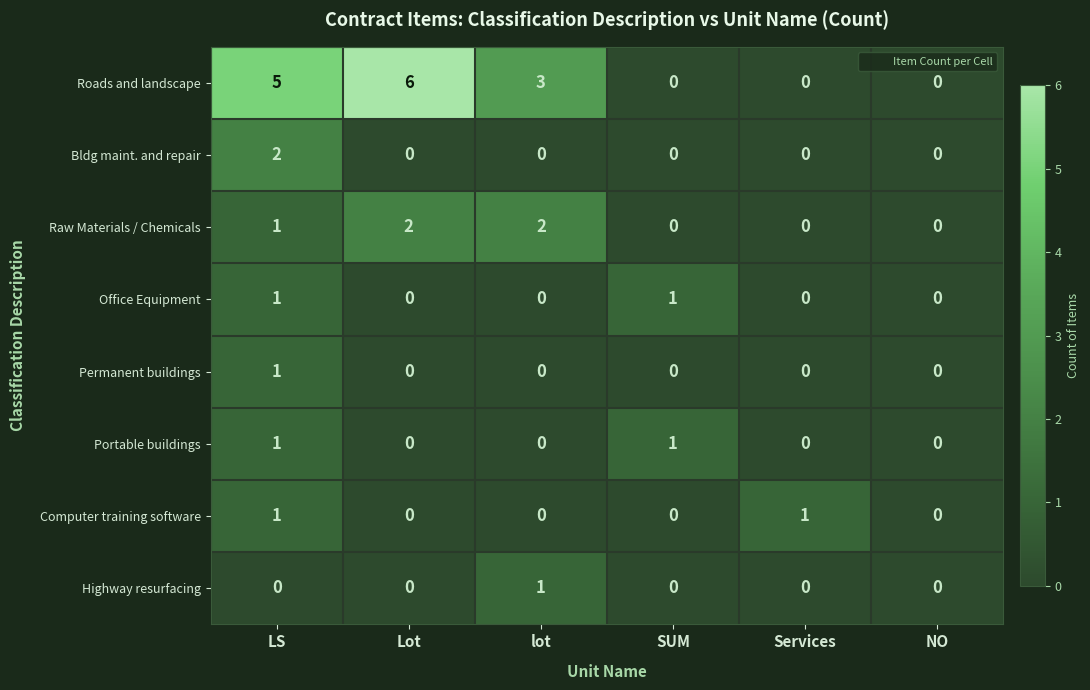

What is the greatest value displayed?

6